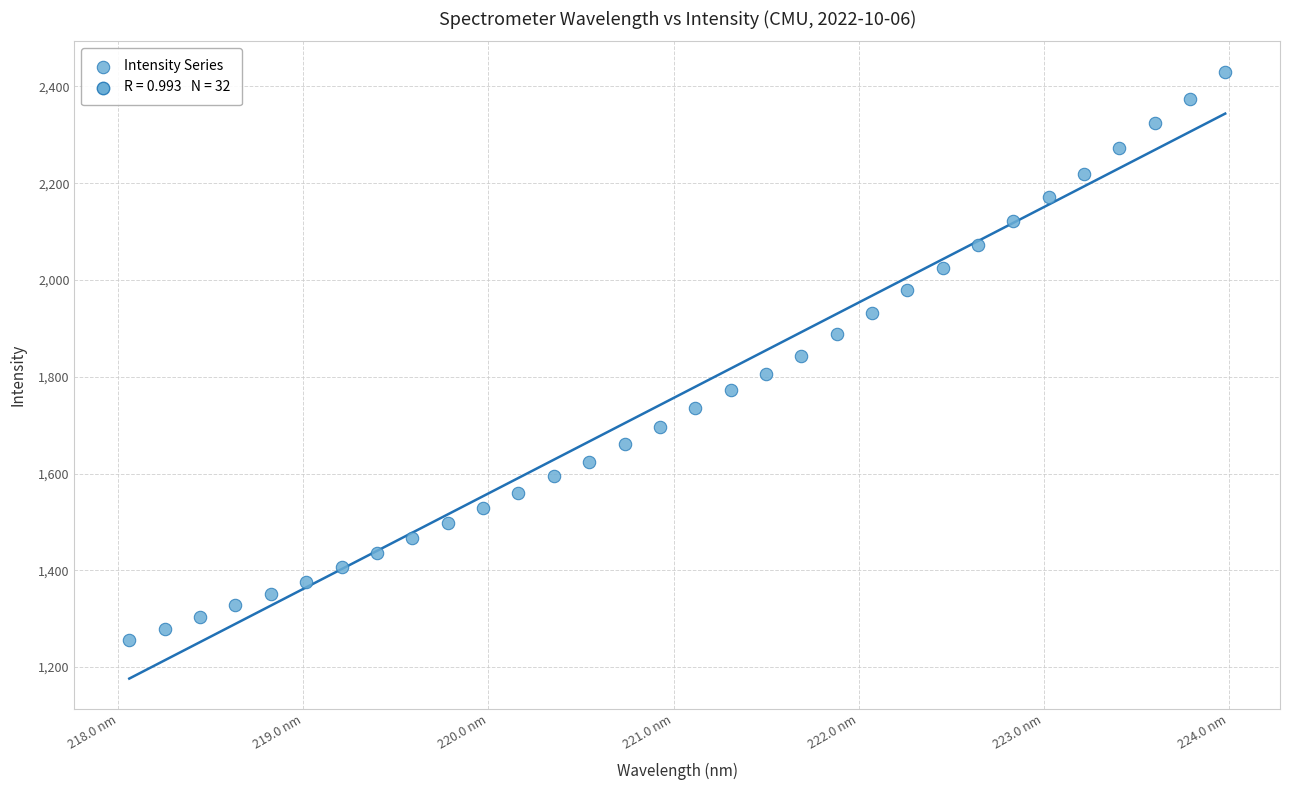

What is the range of Y values (max minus min)?

1174.3